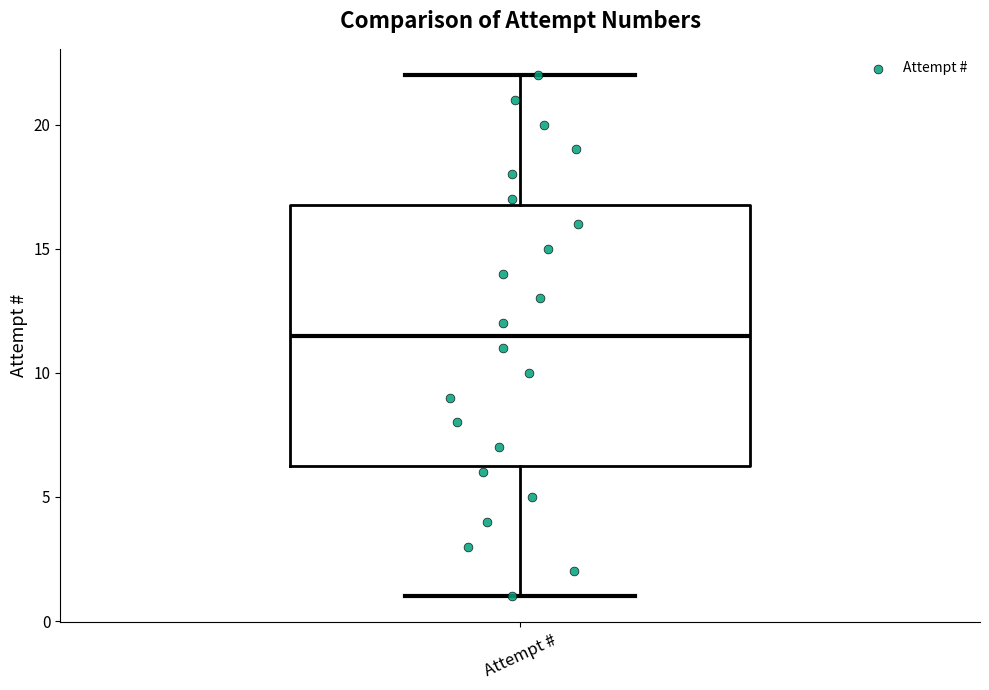

Transcribe this box plot: give where the median line is, the range the box spans, and where the two whiskers end, as read against the y-axis. The values are not printed on the chart, so give them approximately, as read against the axis.

median 11.5, box 6.5 to 17.0, whiskers 1.0 to 22.0